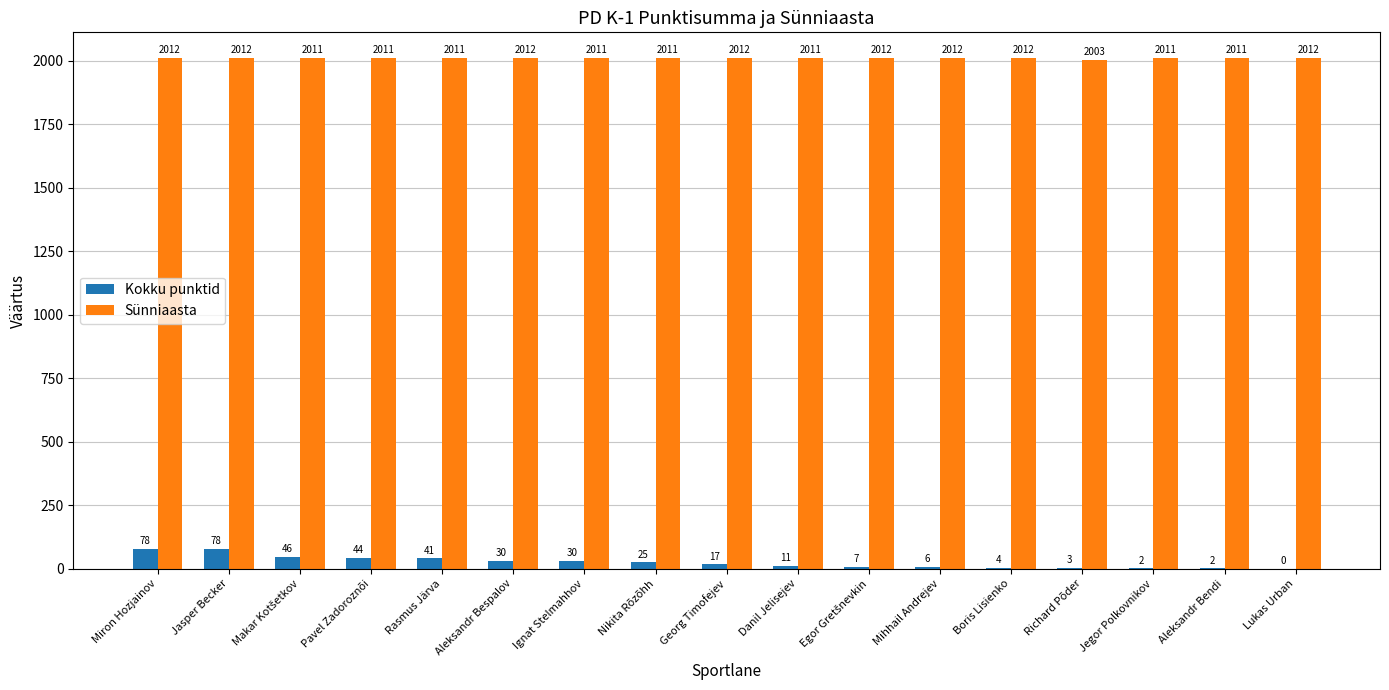

How many groups of bars are there?

17